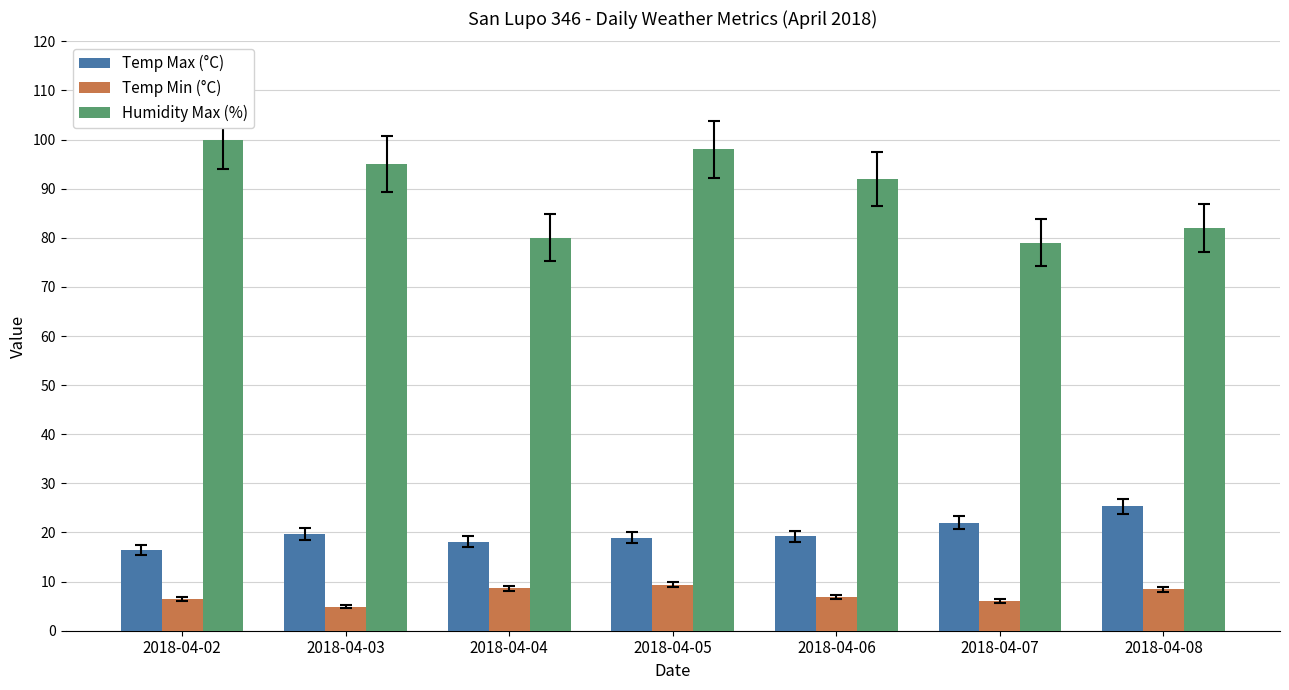

What is the difference between the highest and lowest values at 2018-04-04?

71.4